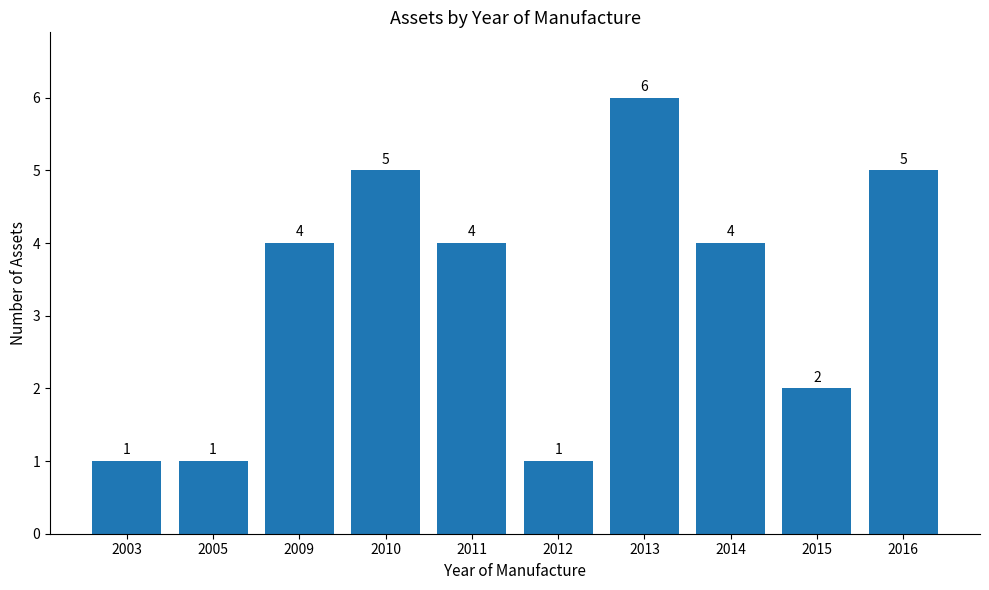

How many distinct data groups are displayed?

1